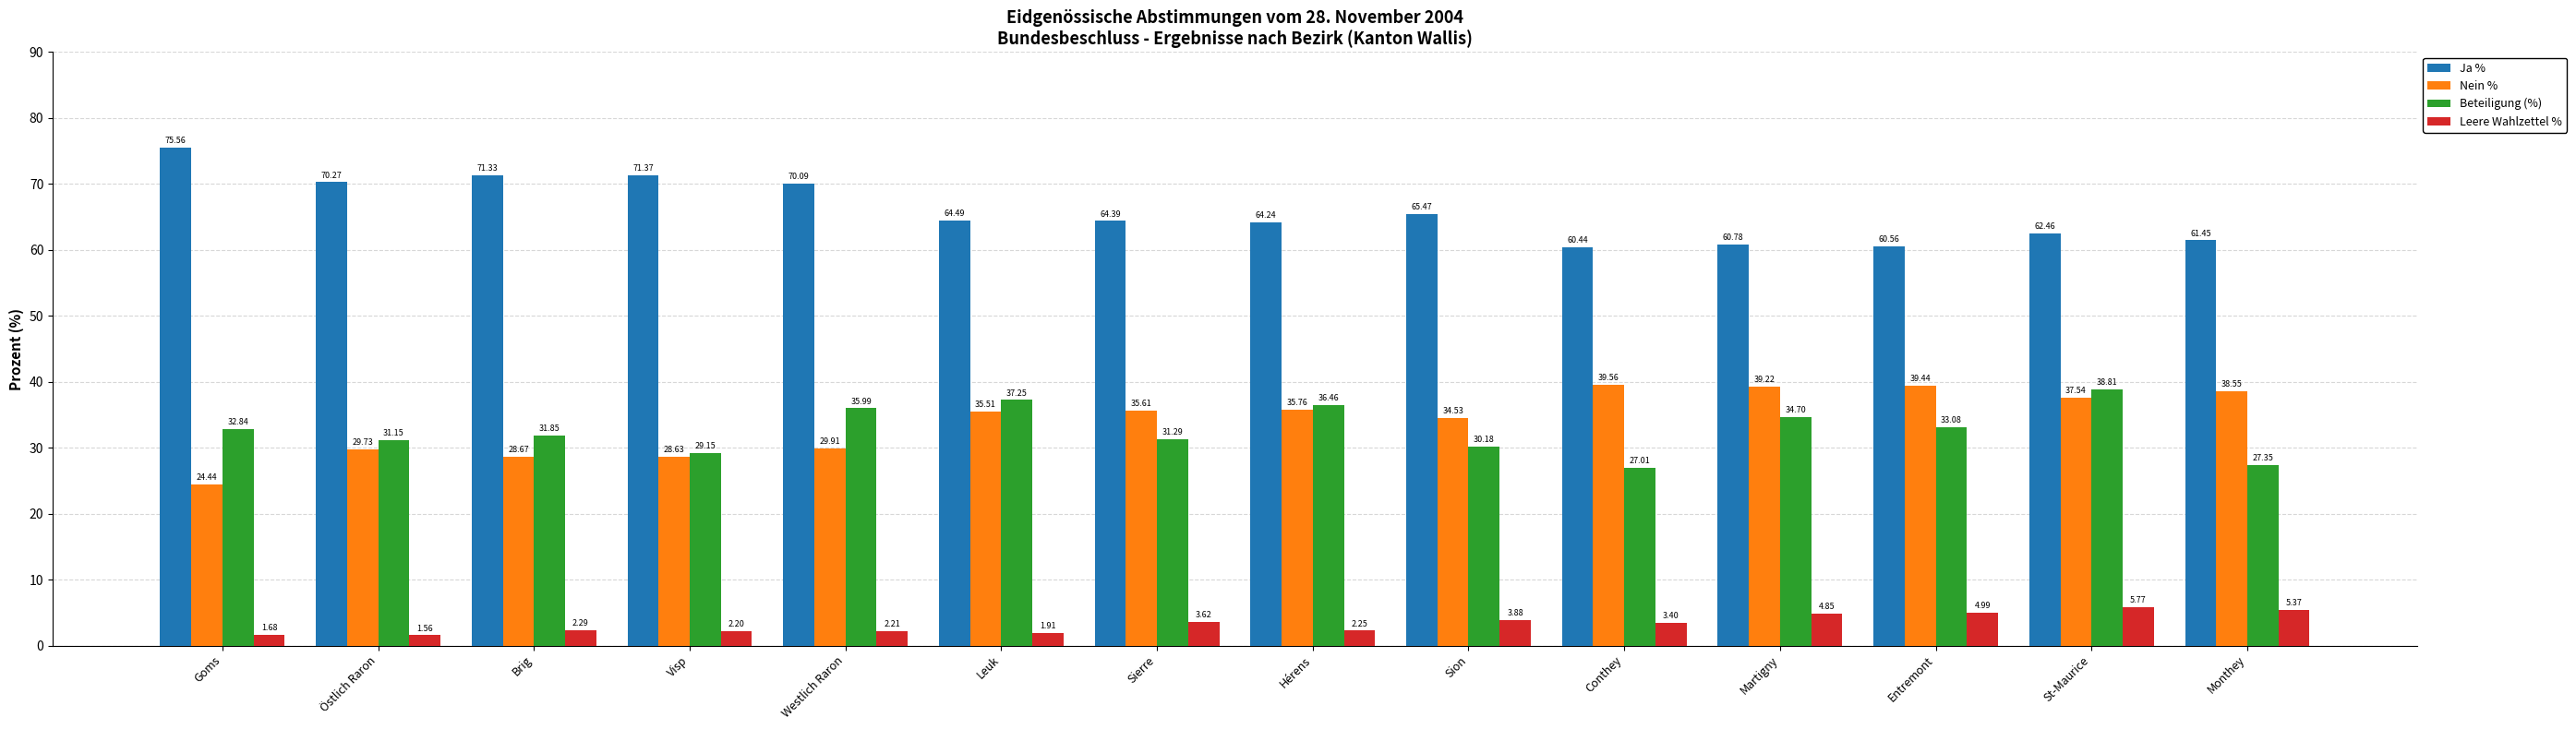

What is the sum of the Beteiligung (%) values at Monthey and St-Maurice?

66.2